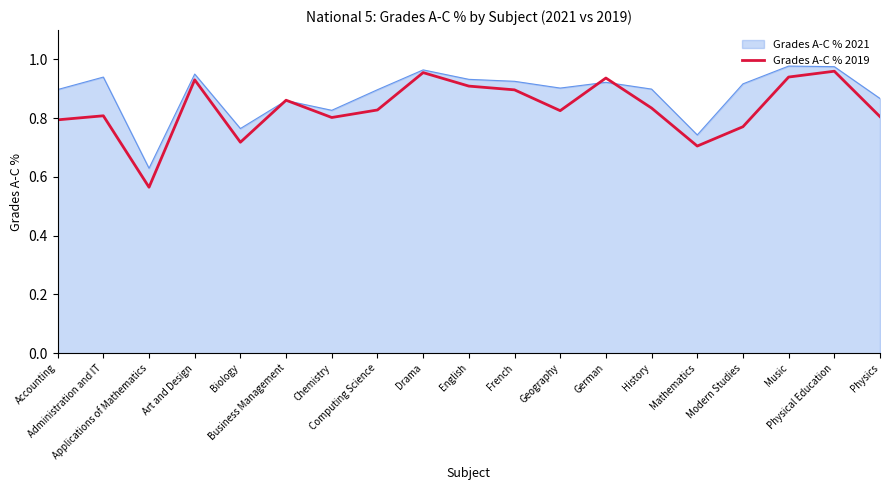

Which series has the largest range (max minus min)?

Grades A-C % 2019